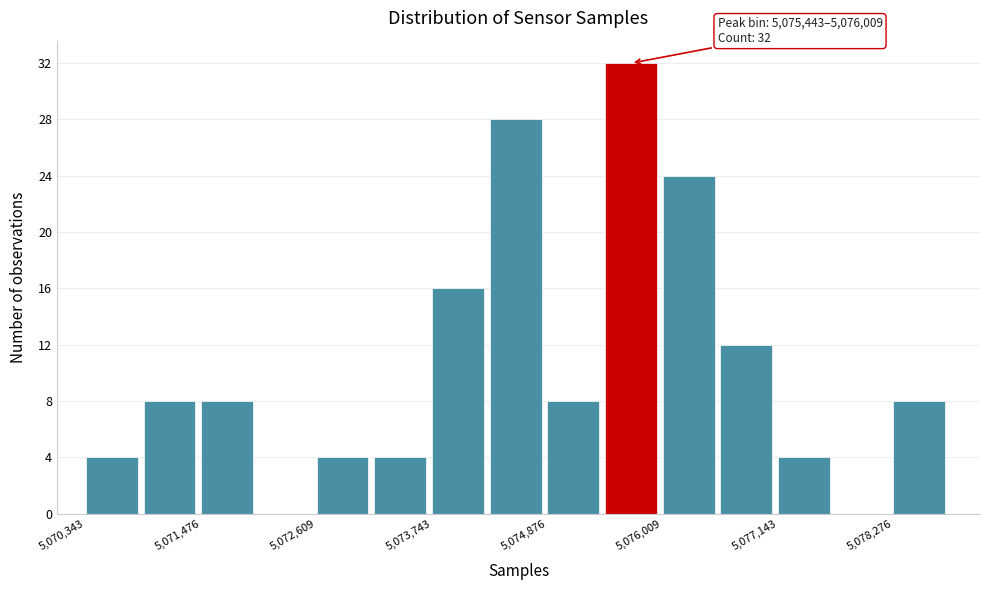

Around what value on the x-axis is the tallest bar? Give the approximate position of its centre, as read against the axis.

5075600